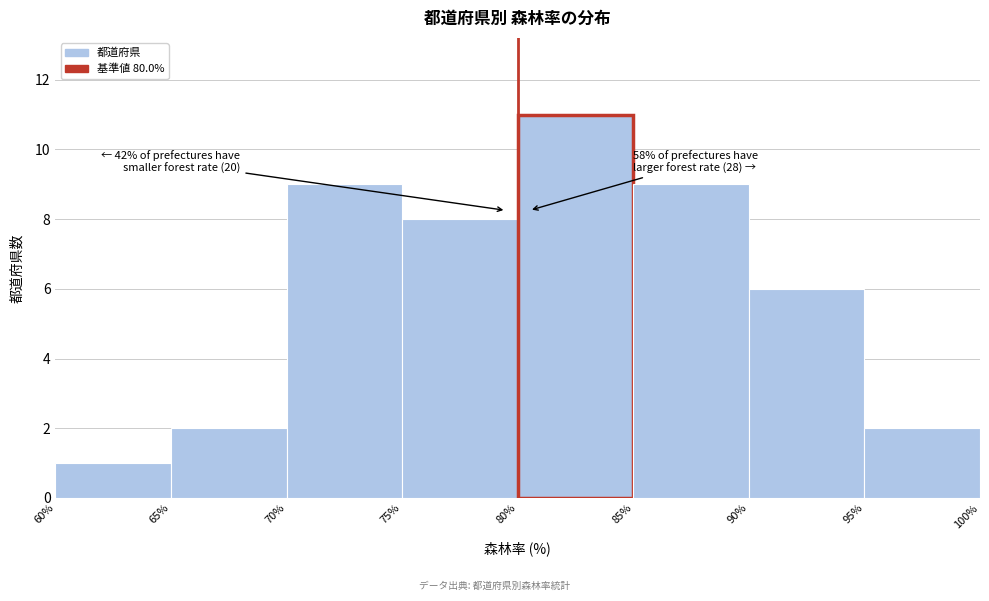

Which range on the x-axis has the tallest bar?

80% to 85%